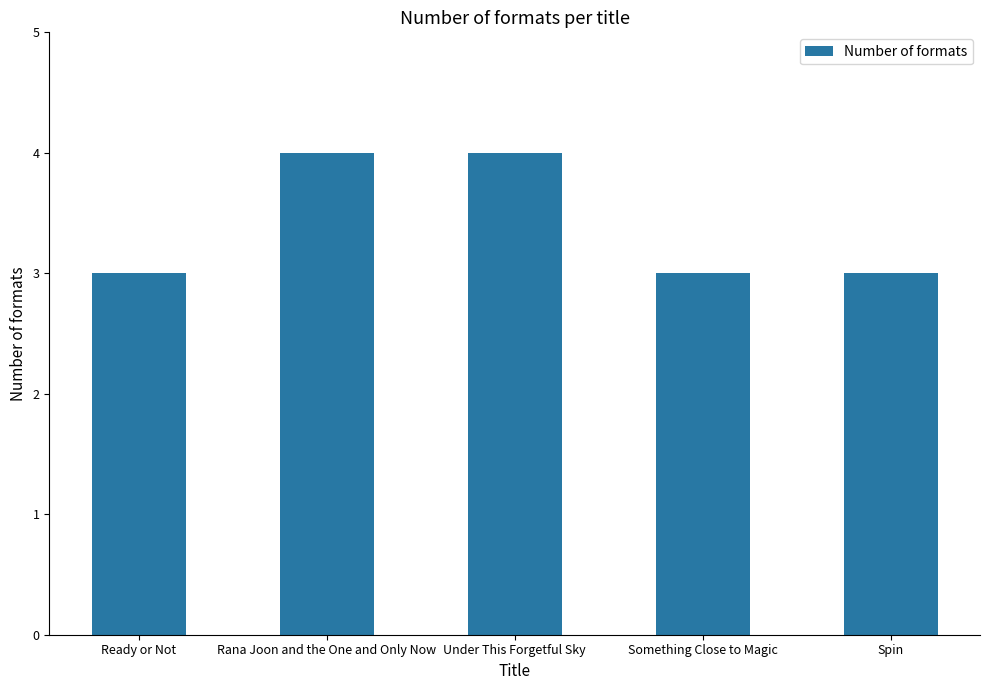

What is the smallest value displayed?

3